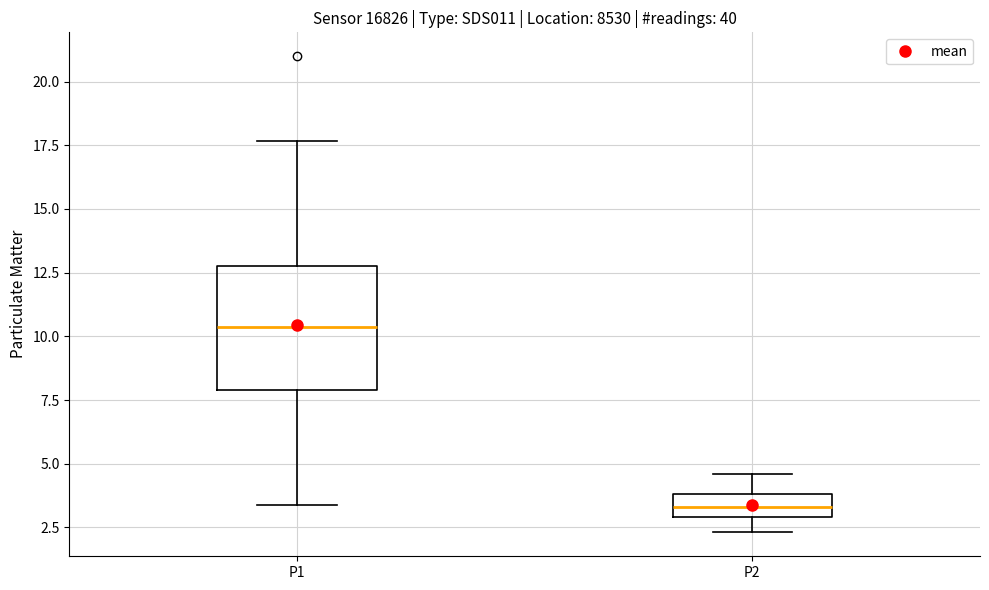

Which box has the lowest median line?

P2